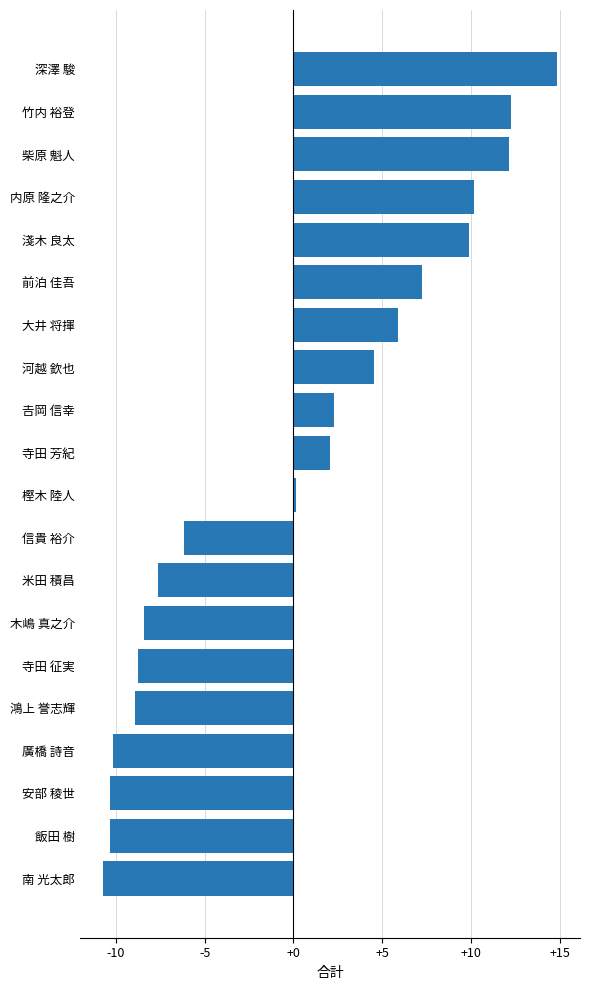

True or false: the data shows 9.9 at 大井 将揮.

False